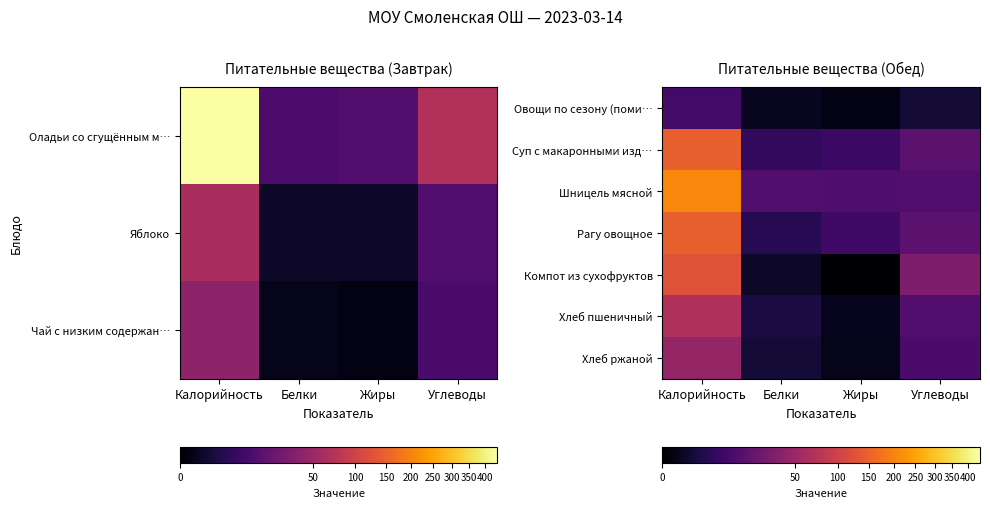

At how many categories does at least one series exceed 138?

1